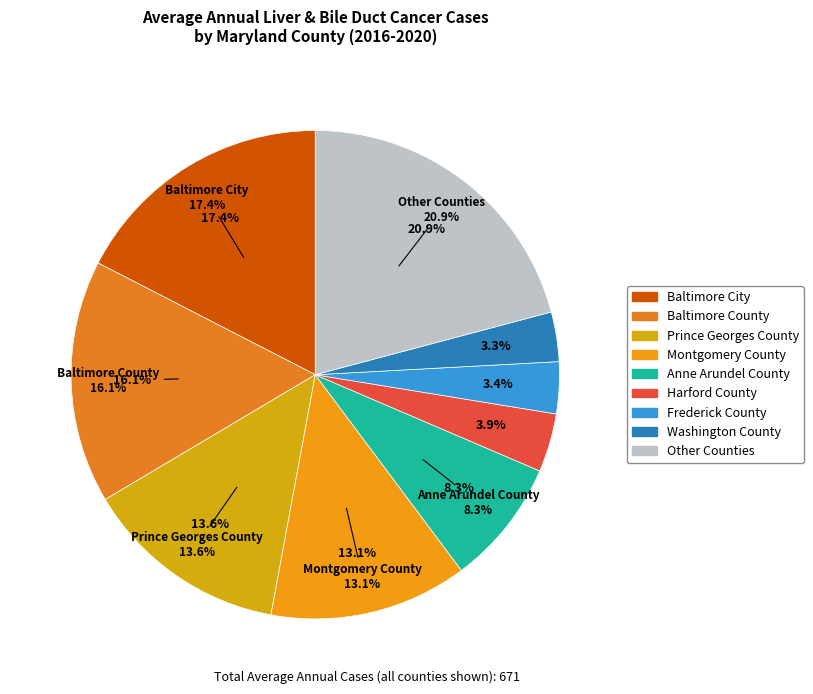

Is there any slice that represents more than half of the pie?

No